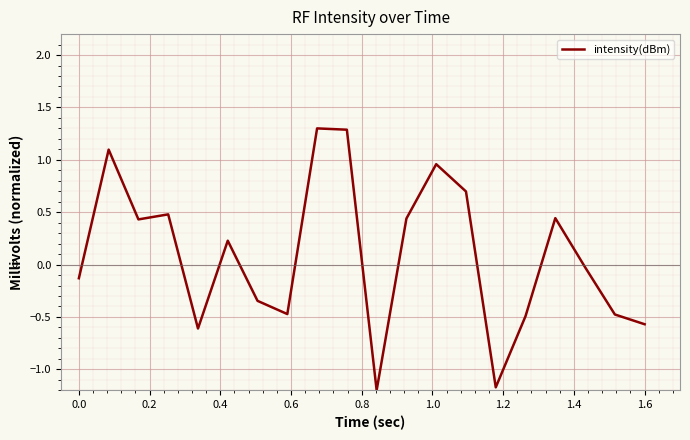

What is the smallest value displayed?

-1.2